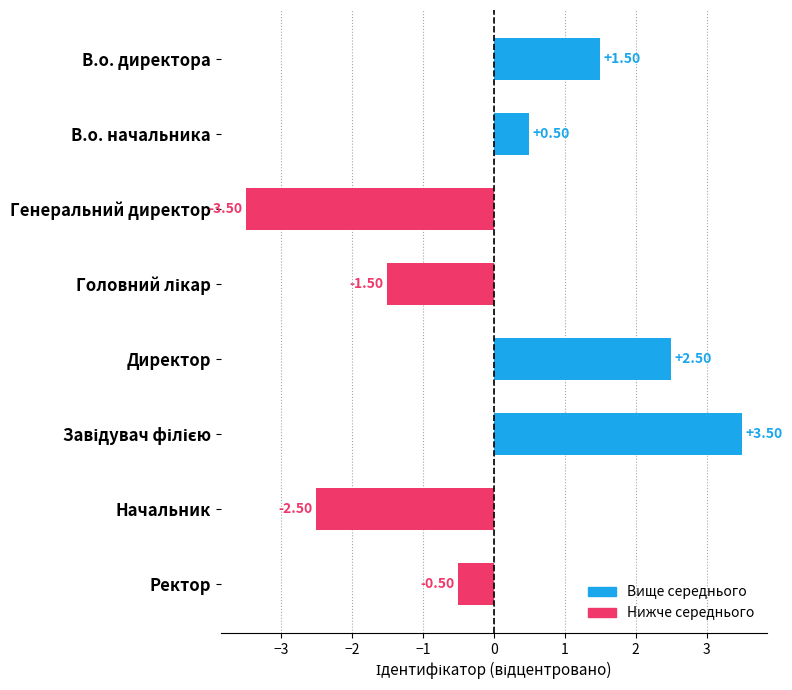

What is the label of the 8th bar from the top?

Ректор